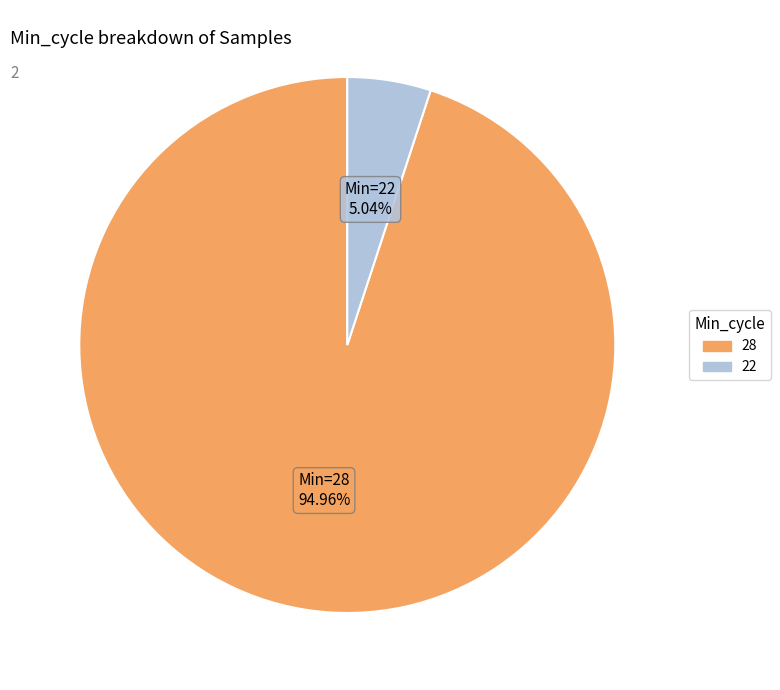

Does any single category account for the majority?

Yes